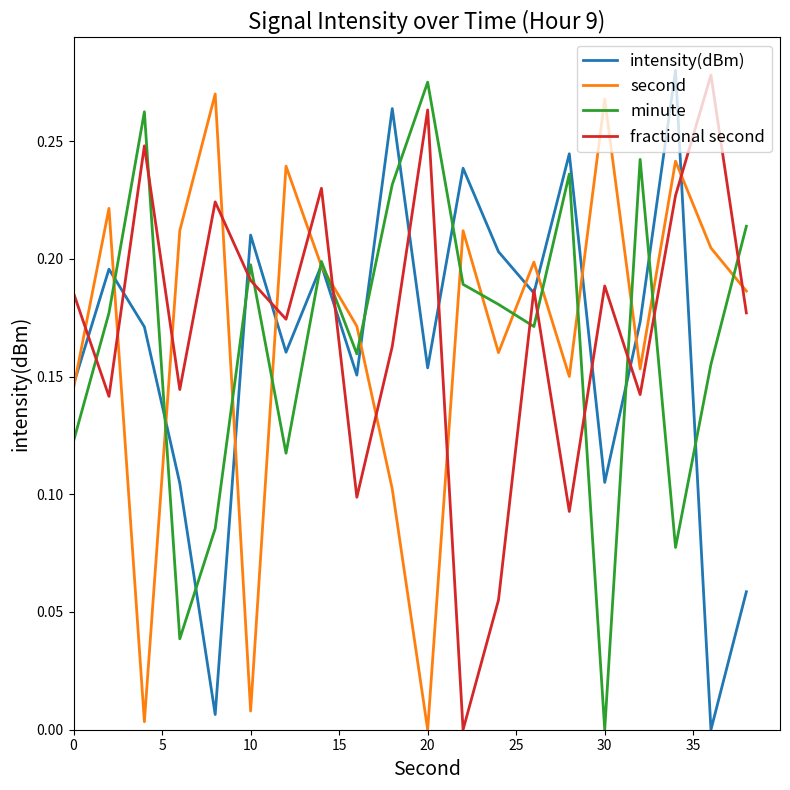

At how many categories does at least one series exceed 0?

20